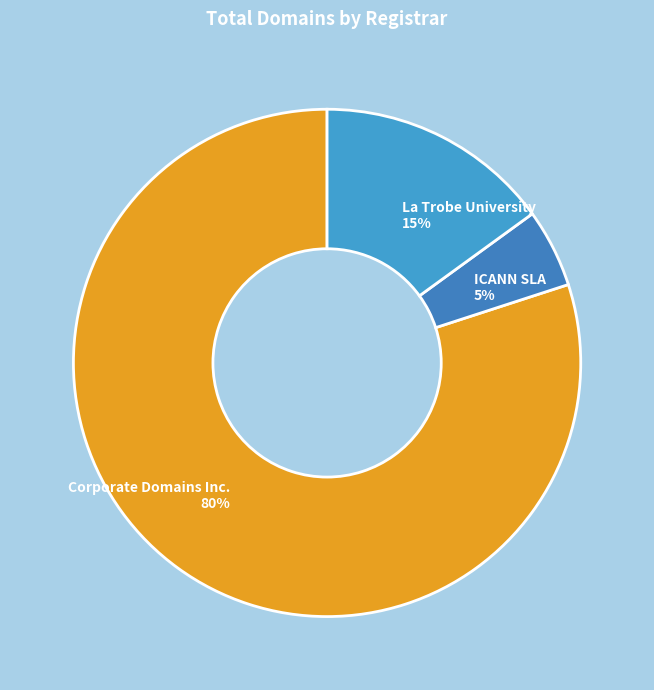

Between Corporate Domains Inc. 80% and ICANN SLA 5%, which is larger?

Corporate Domains Inc. 80%